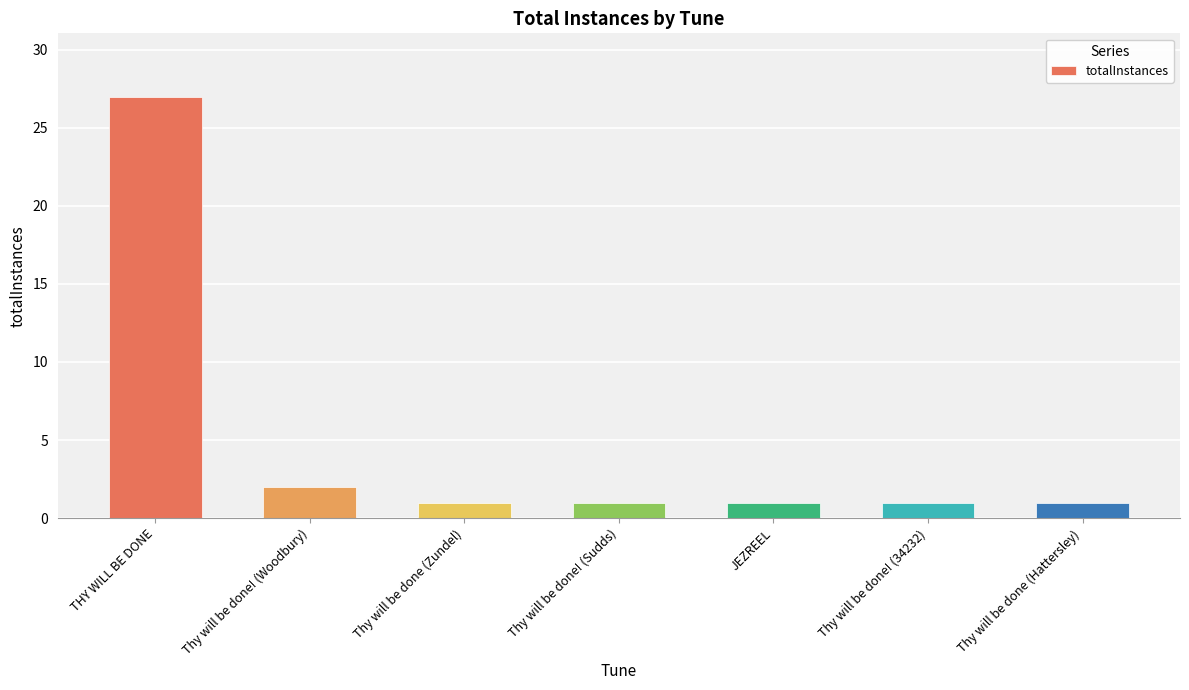

What is the average value?

5